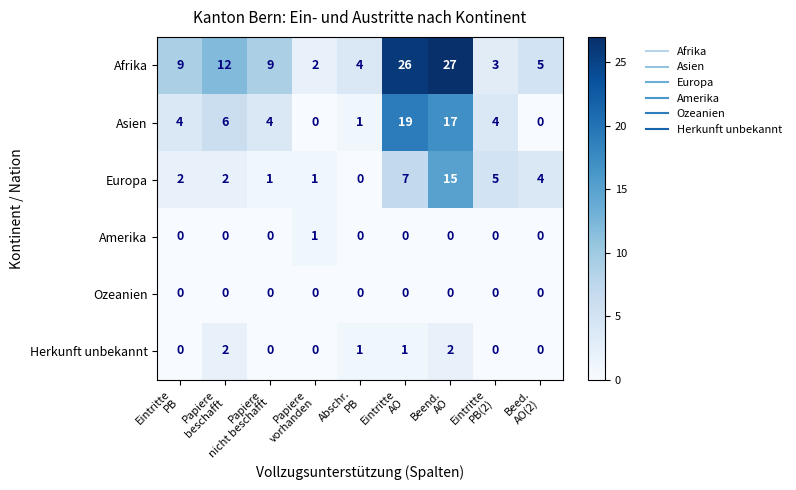

What is the greatest value displayed?

27